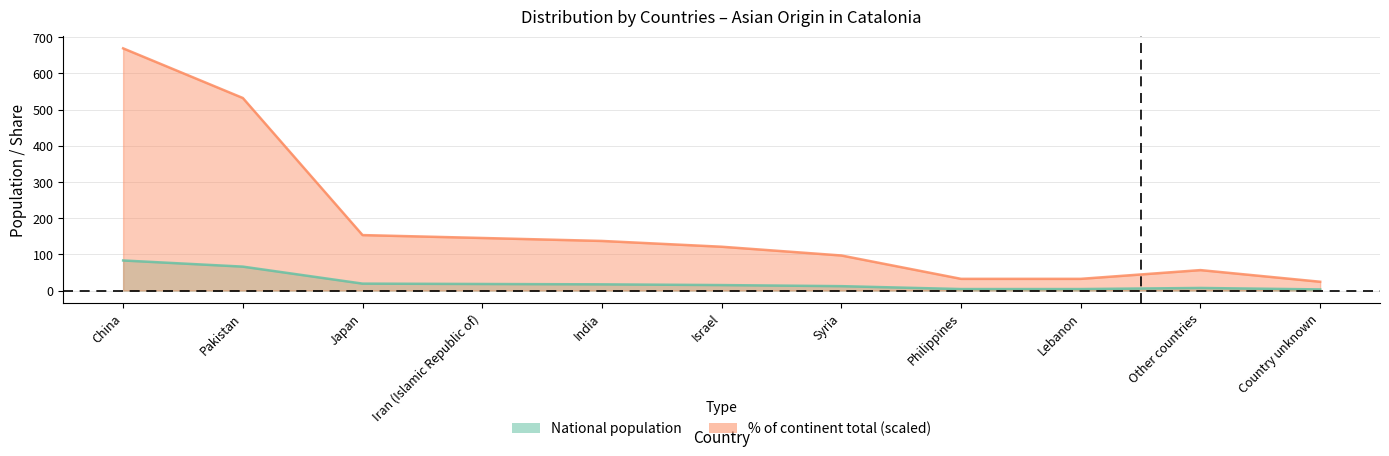

Does the chart display data point markers on the line(s)?

No